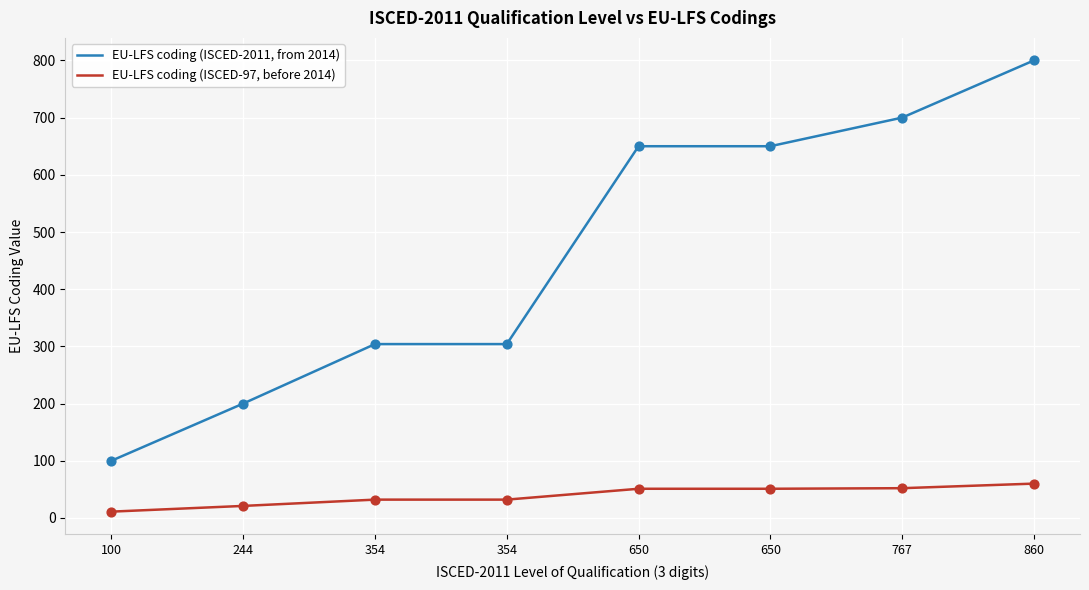

At which category is the sum across all series the highest?

860